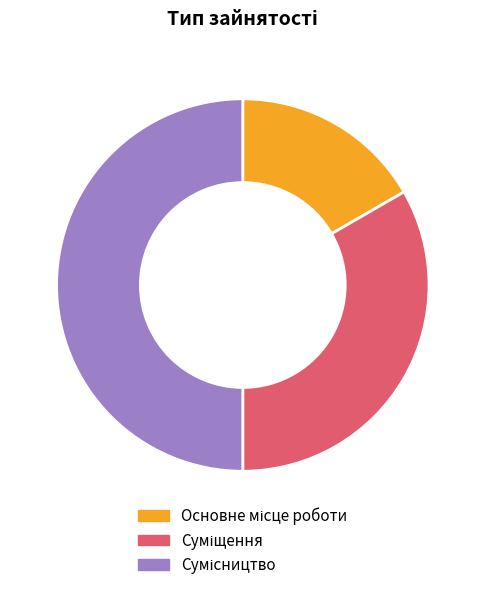

The Сумісництво slice represents 50% of the pie. True or false?

True